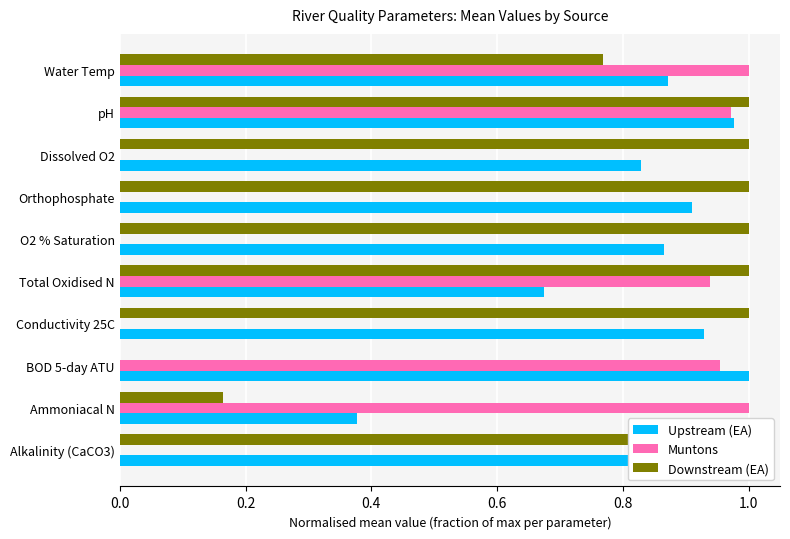

How many series are shown in this chart?

3